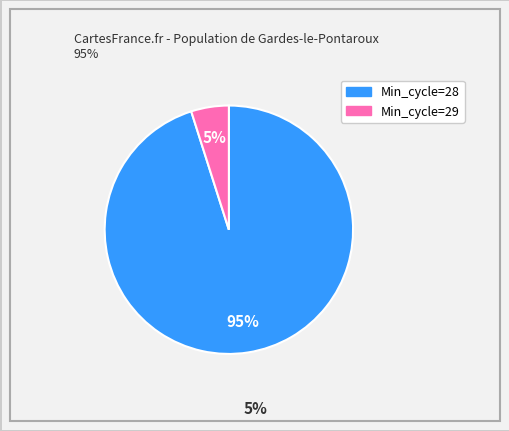

How many segments does this pie chart have?

2